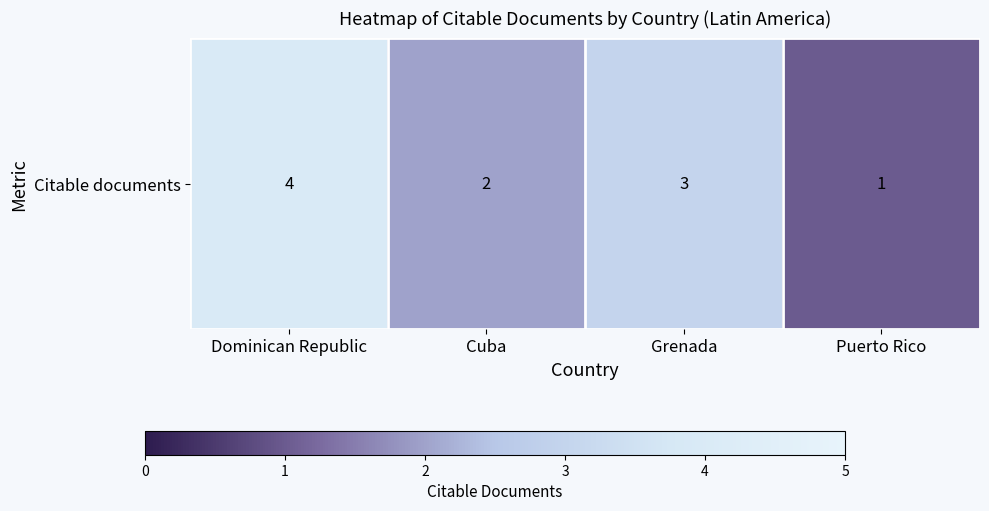

Which label corresponds to the largest value in the chart?

Dominican Republic